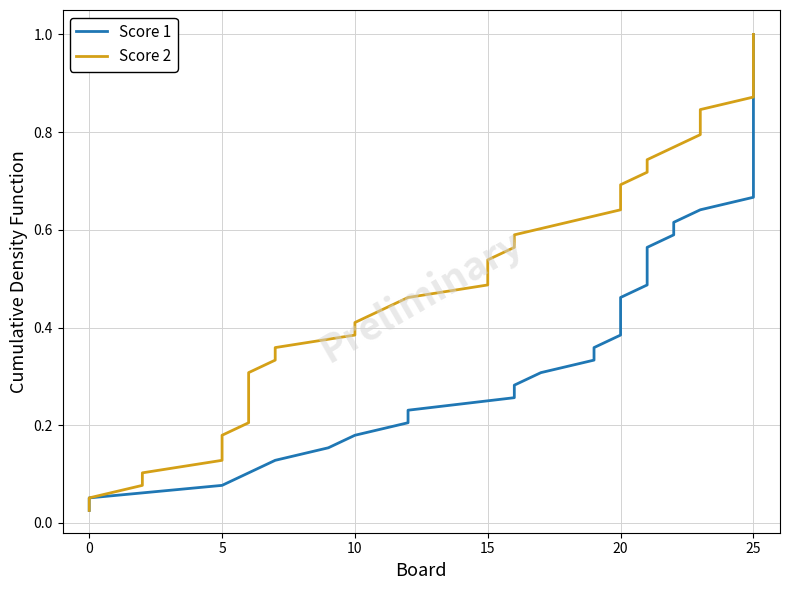

Is this an area chart (filled region under the line)?

No